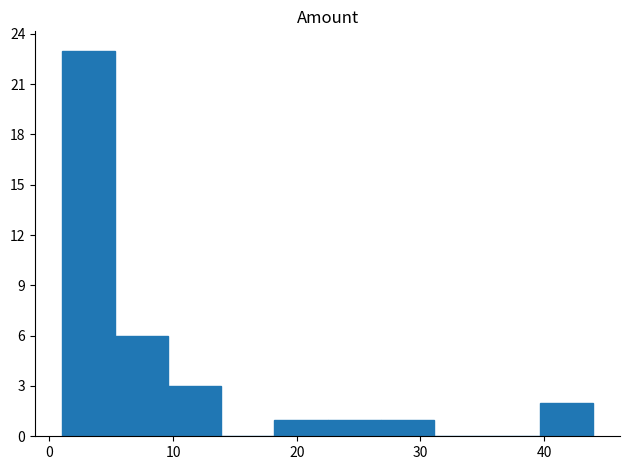

Reading left to right, transcribe this chart: for each bar, give the range it covers on the x-axis and its height. Neither the bar edges nor the heights are printed on the chart, so give them approximately, as read against the axes.

1.0 to 5.3: 23
5.3 to 9.6: 6
9.6 to 13.9: 3
13.9 to 18.2: 0
18.2 to 22.5: 1
22.5 to 26.8: 1
26.8 to 31.1: 1
31.1 to 35.4: 0
35.4 to 39.7: 0
39.7 to 44.0: 2